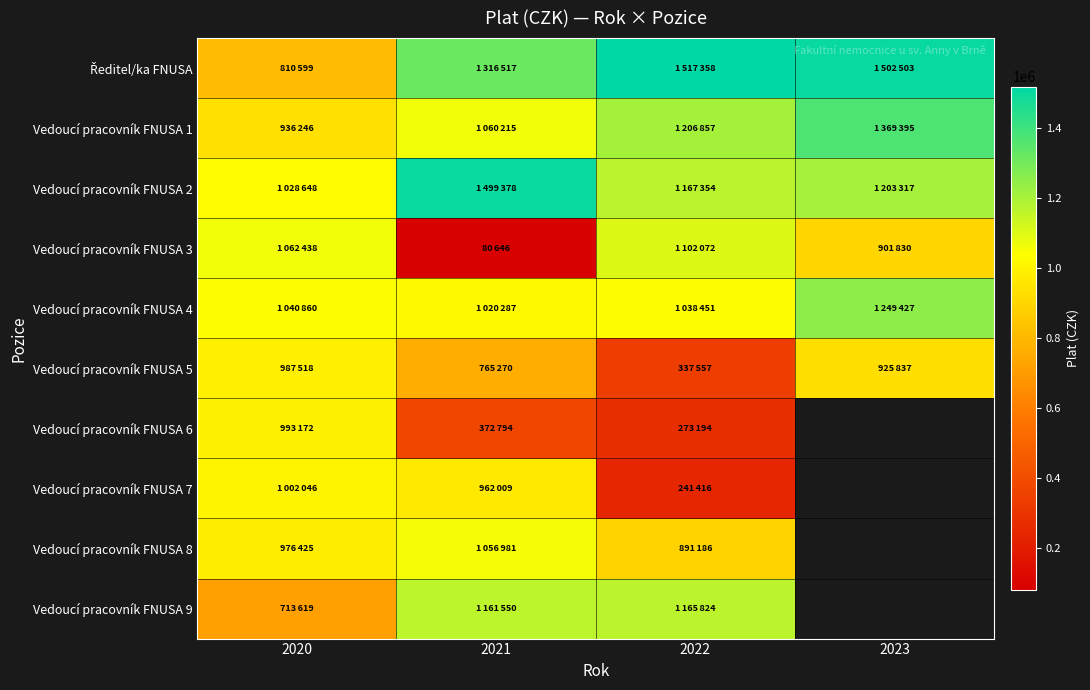

The Vedoucí pracovník FNUSA 1 series shows 2276521.1 at 2023. True or false?

False